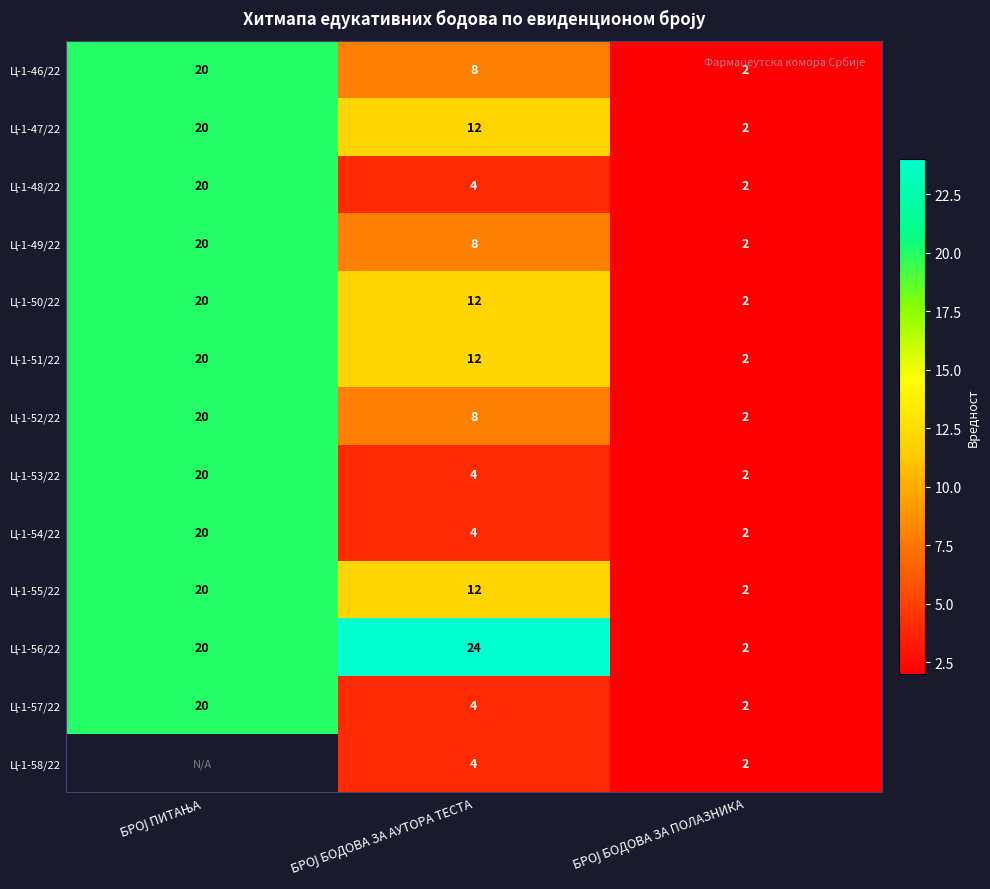

What is the total value across all series at БРОЈ БОДОВА ЗА ПОЛАЗНИКА?

26.0